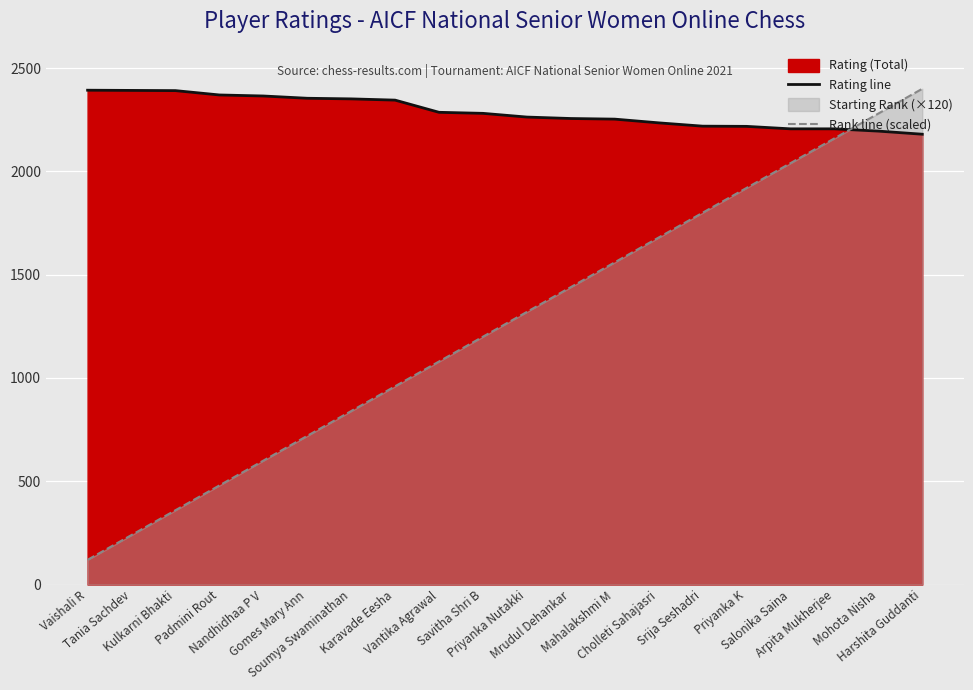

How many categories are shown in the chart?

20